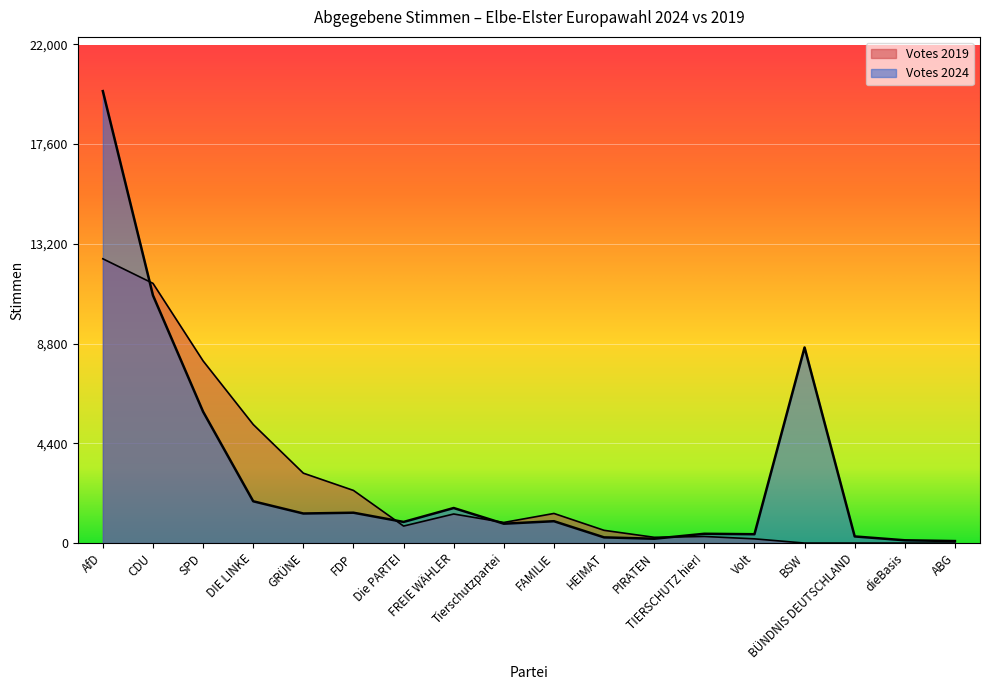

Rank the series at ABG from lowest to highest value.

Votes 2019, Votes 2024